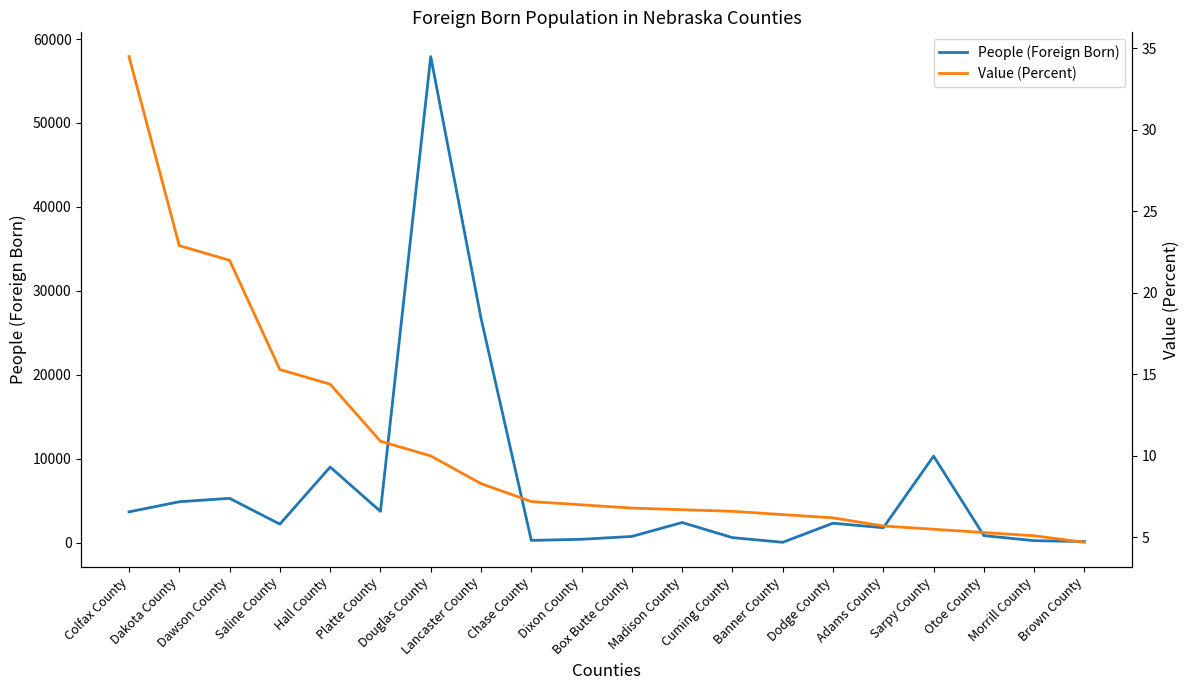

What is the highest value of the Value (Percent) series?

34.5